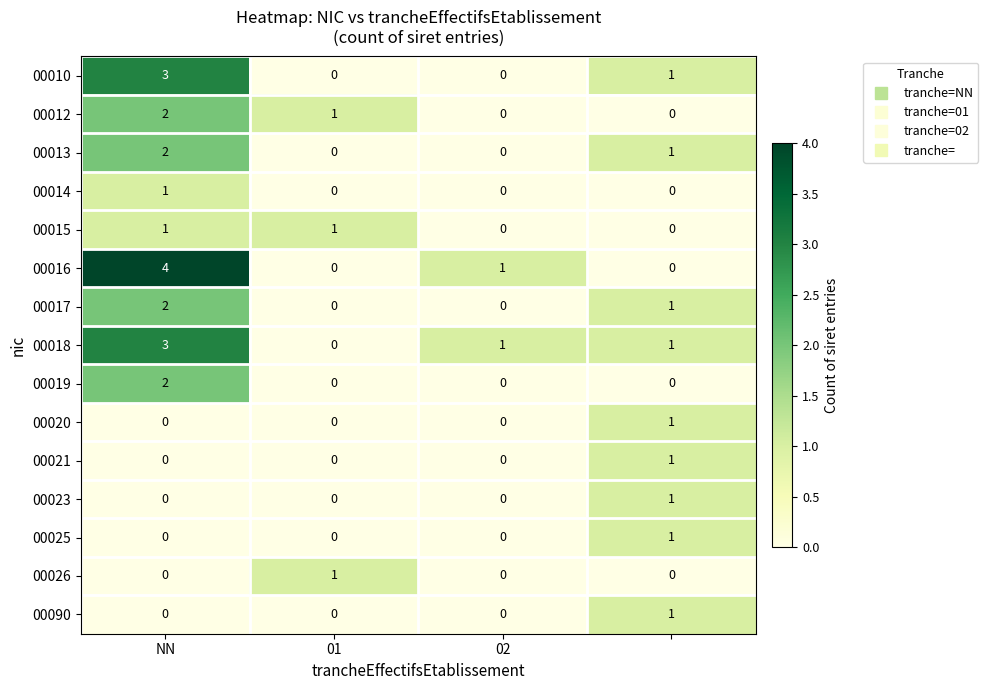

What is the greatest value displayed?

4